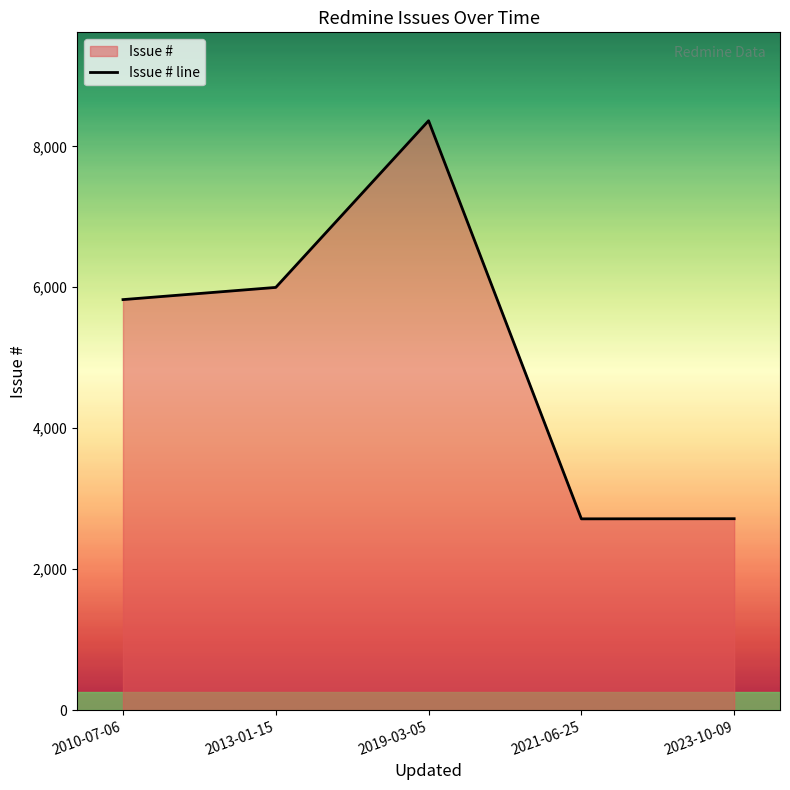

Rank the categories by value from lowest to highest.

2021-06-25, 2023-10-09, 2010-07-06, 2013-01-15, 2019-03-05